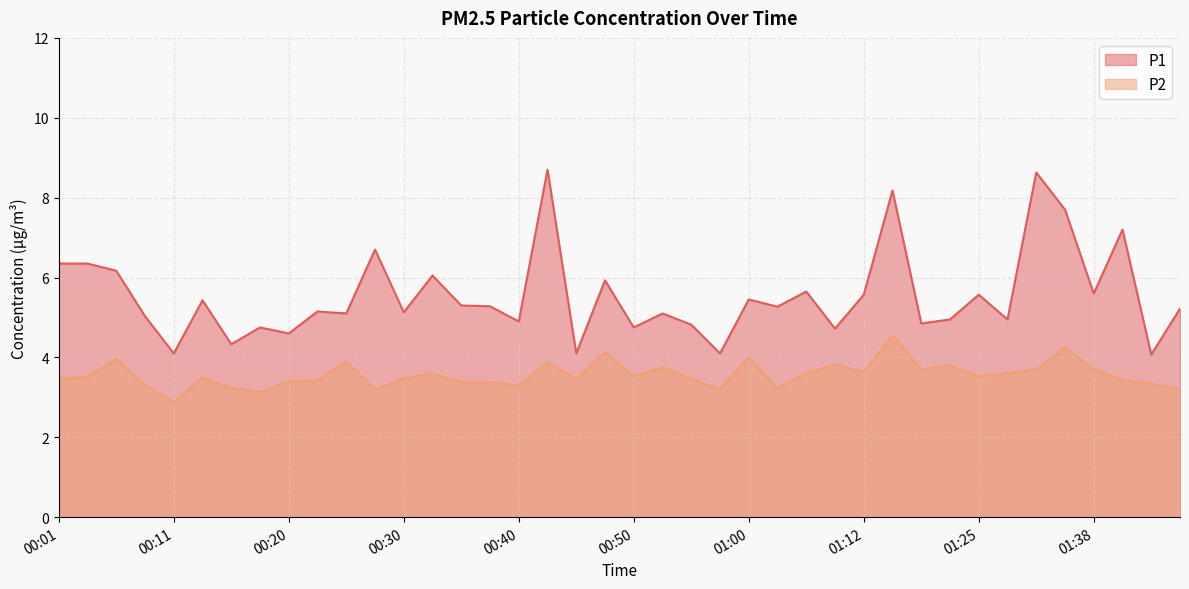

Does the chart have visible grid lines?

Yes